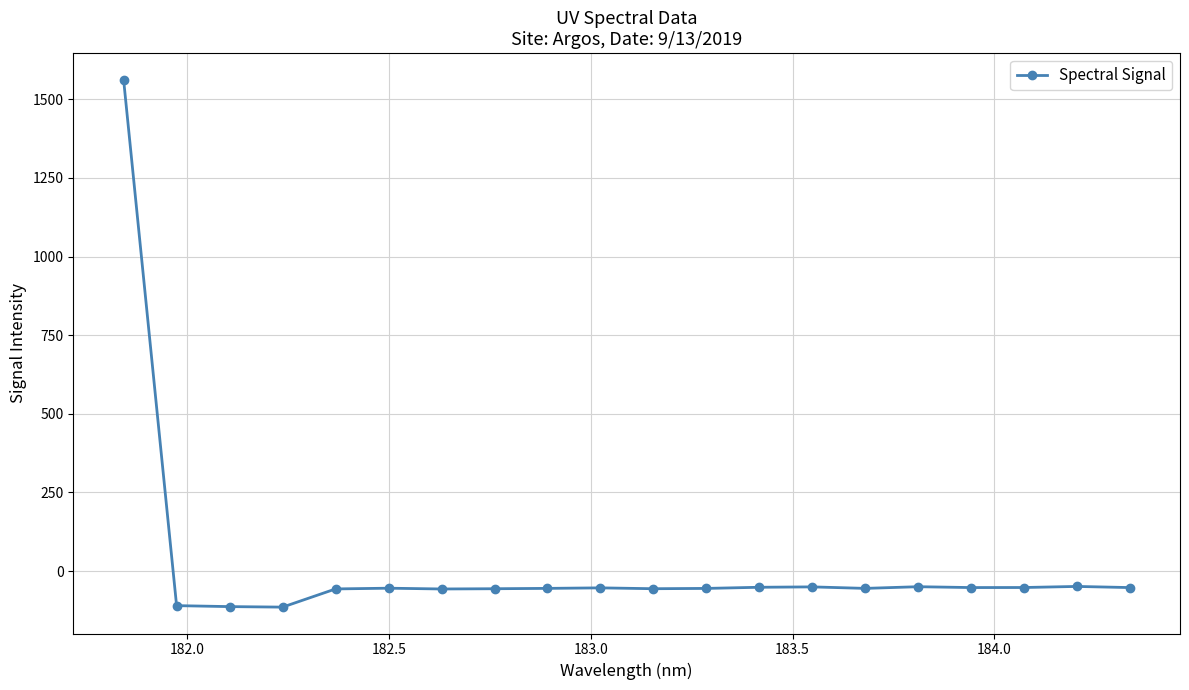

What is the greatest value displayed?

1563.1